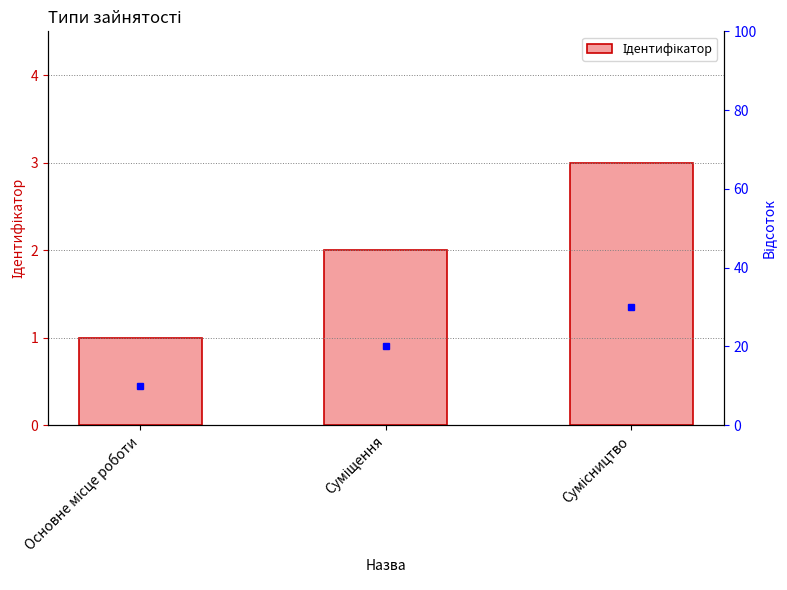

What is the label of the 3rd bar from the left?

Сумісництво